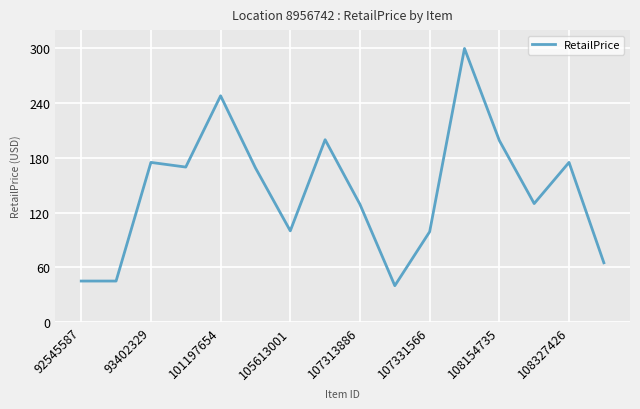

What is the maximum value shown in the chart?

299.9